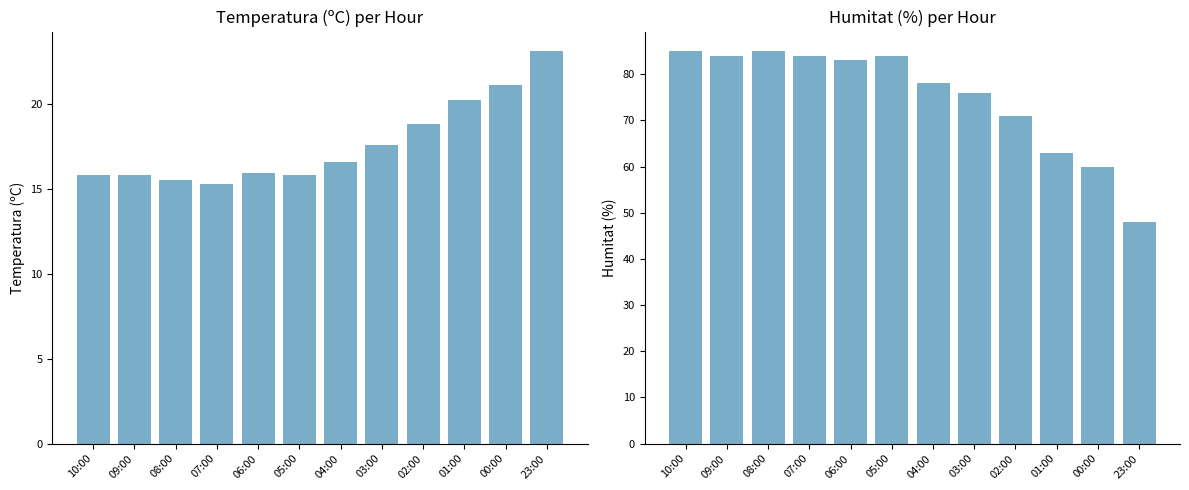

Rank the series by their average value, from lowest to highest.

Temperatura (ºC), Humitat (%)